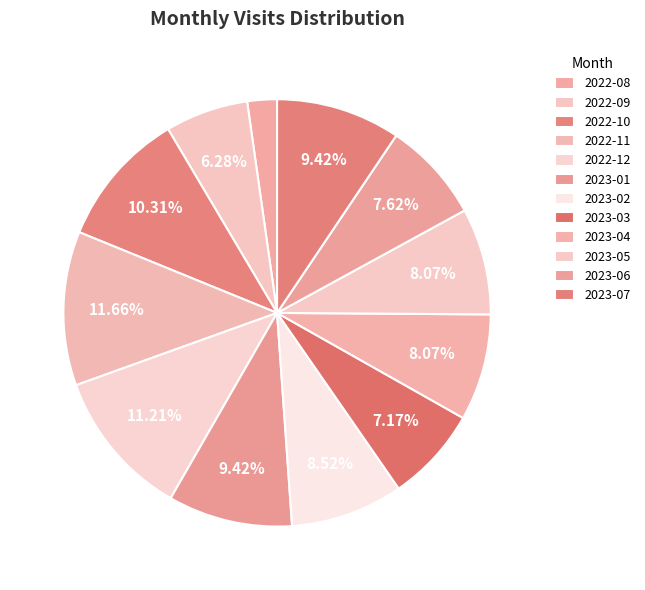

Which has a higher value, 2022-11 or 2023-05?

2022-11